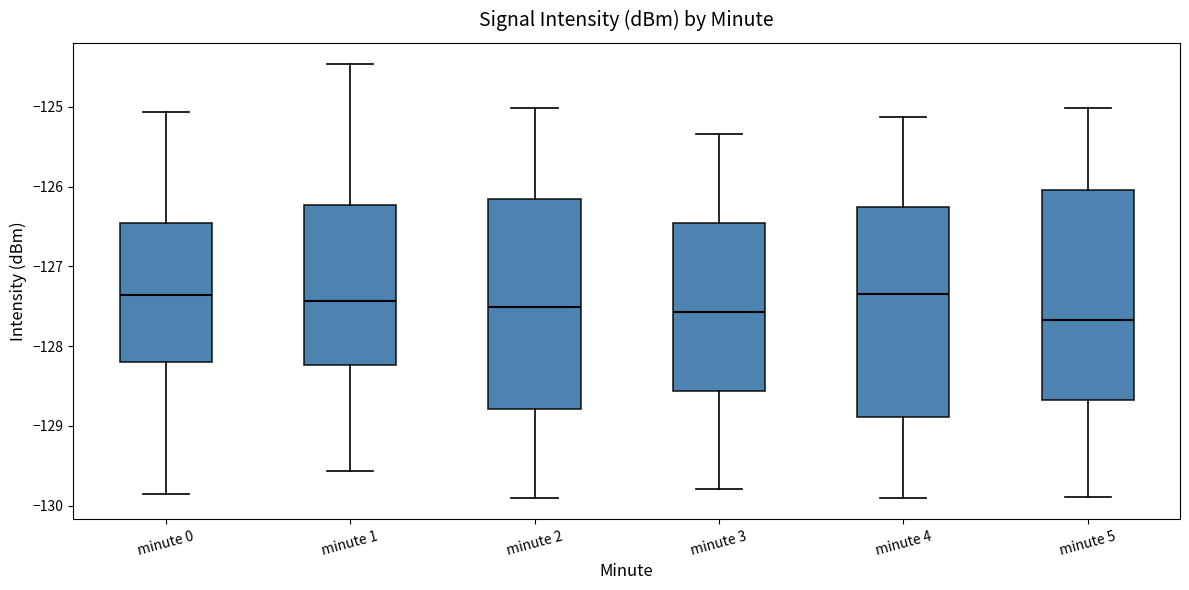

Reading left to right, transcribe this box plot: for each box, give where its median line is, the range the box spans, and where its two whiskers end, as read against the y-axis. The values are not printed on the chart, so give them approximately, as read against the axis.

minute 0: median -127.4, box -128.2 to -126.5, whiskers -129.9 to -125.1
minute 1: median -127.4, box -128.2 to -126.2, whiskers -129.6 to -124.5
minute 2: median -127.5, box -128.8 to -126.2, whiskers -129.9 to -125.0
minute 3: median -127.6, box -128.6 to -126.5, whiskers -129.8 to -125.3
minute 4: median -127.3, box -128.9 to -126.3, whiskers -129.9 to -125.1
minute 5: median -127.7, box -128.7 to -126.0, whiskers -129.9 to -125.0